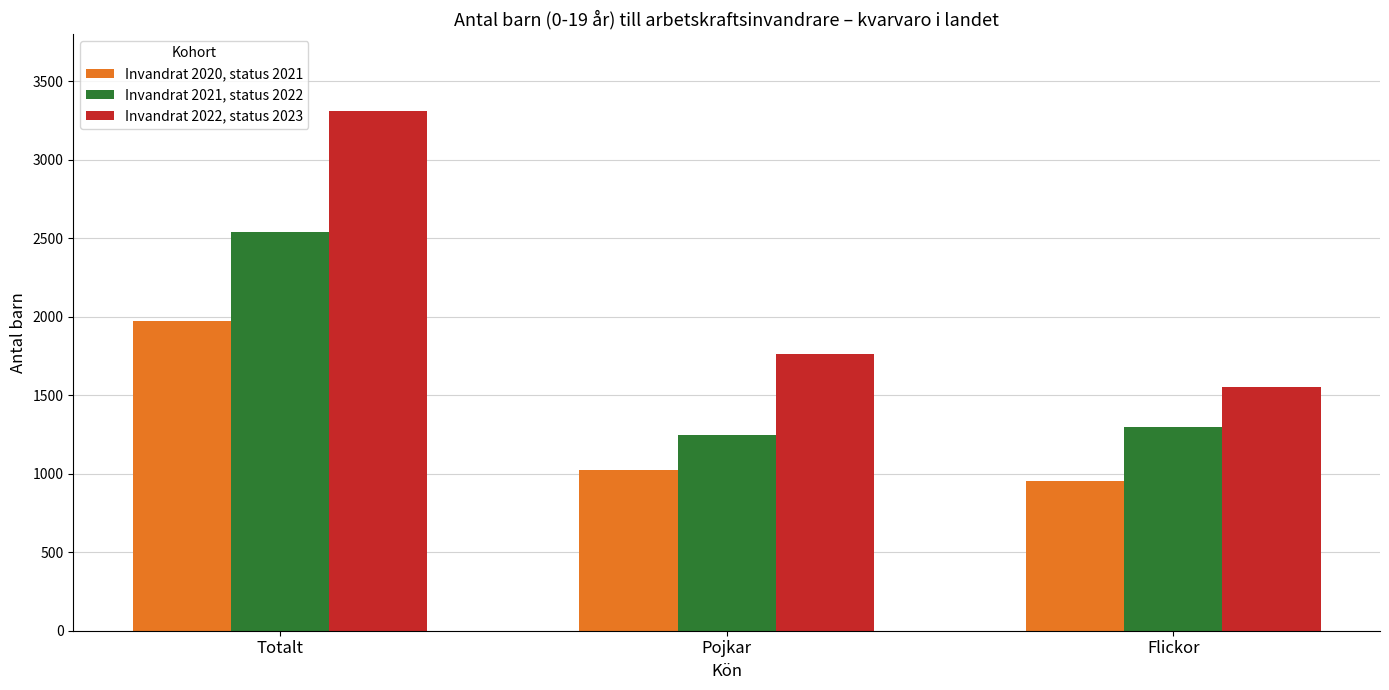

What is the label of the 2nd bar from the left?

Pojkar